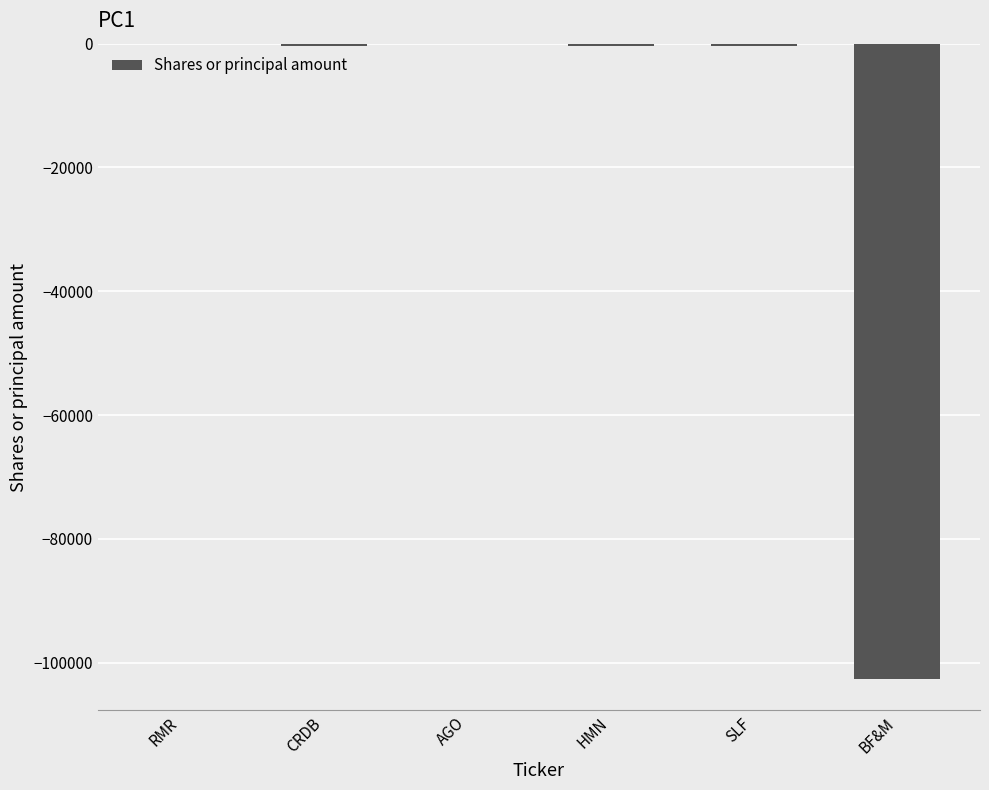

What is the change in value from RMR to BF&M?

-102600